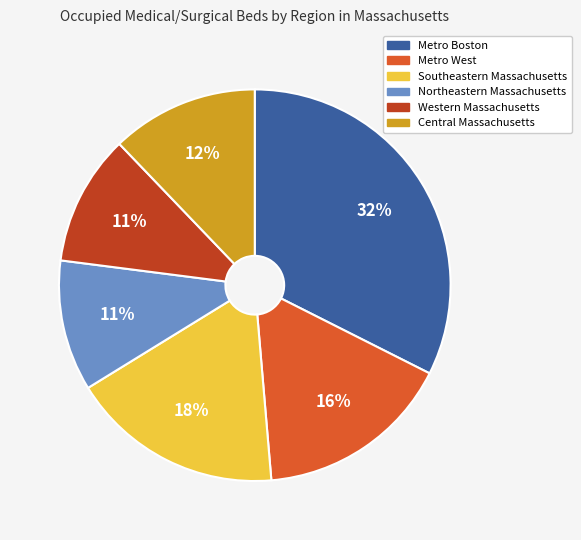

True or false: Central Massachusetts accounts for 12% of the total.

True